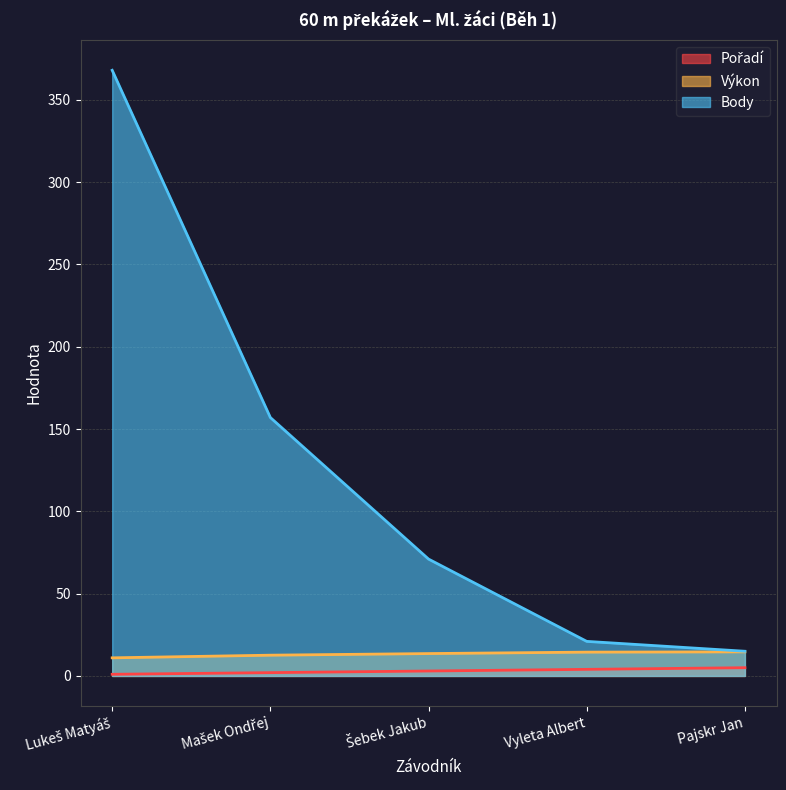

True or false: Body and Pořadí intersect in this chart.

False